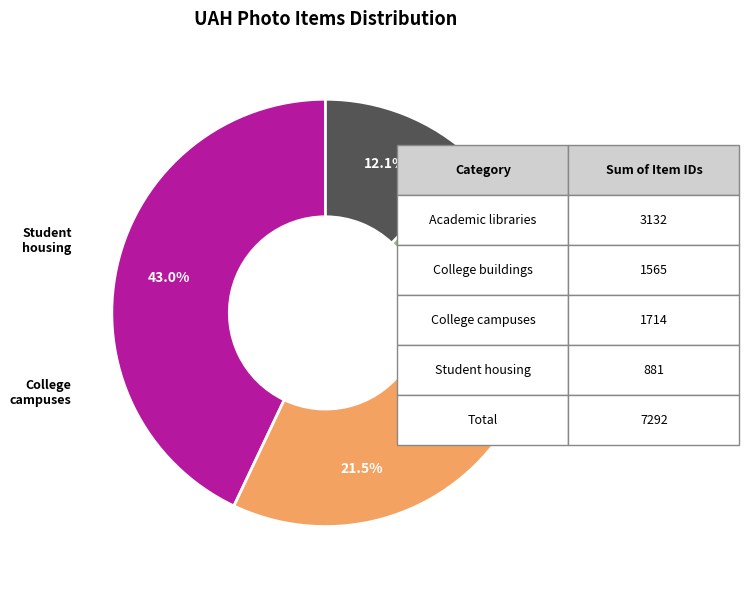

Does any single category account for the majority?

No